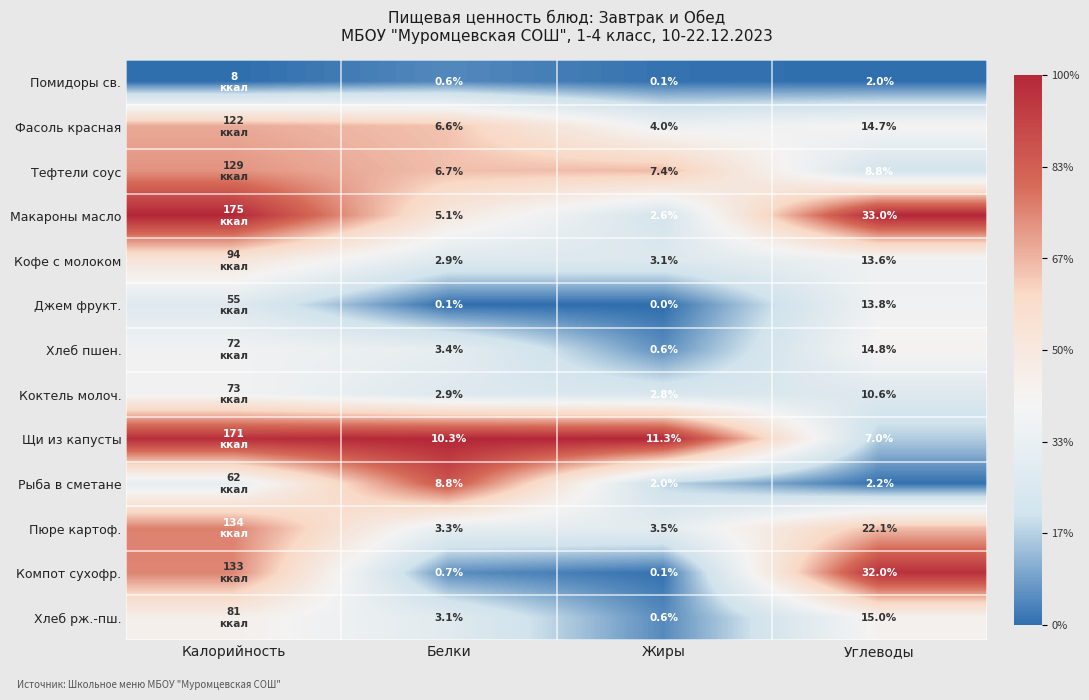

Is the value of Помидоры св. at Жиры greater than the value of Тефтели соус at Белки?

No